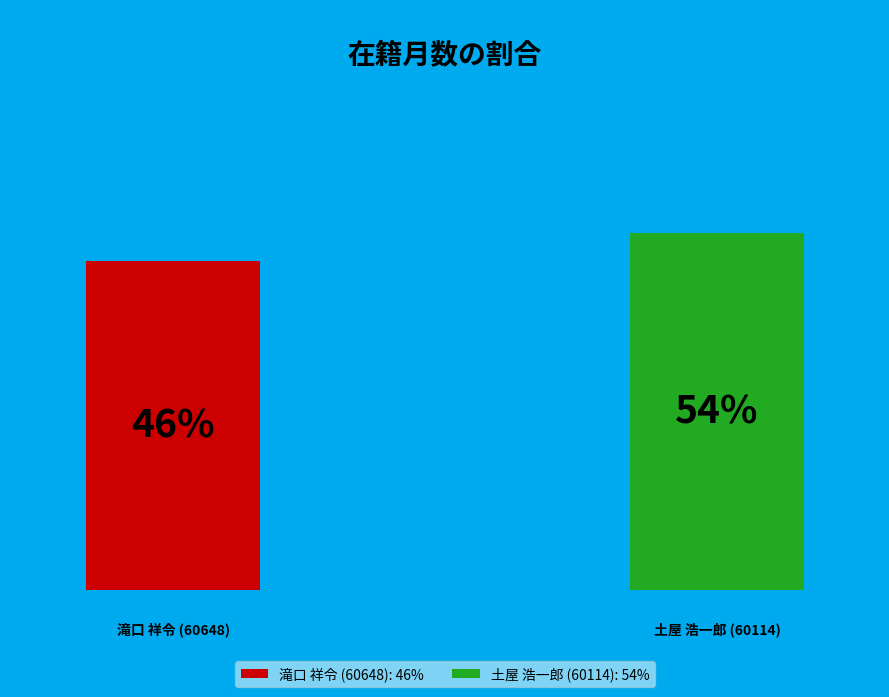

How many slices are in this pie chart?

2